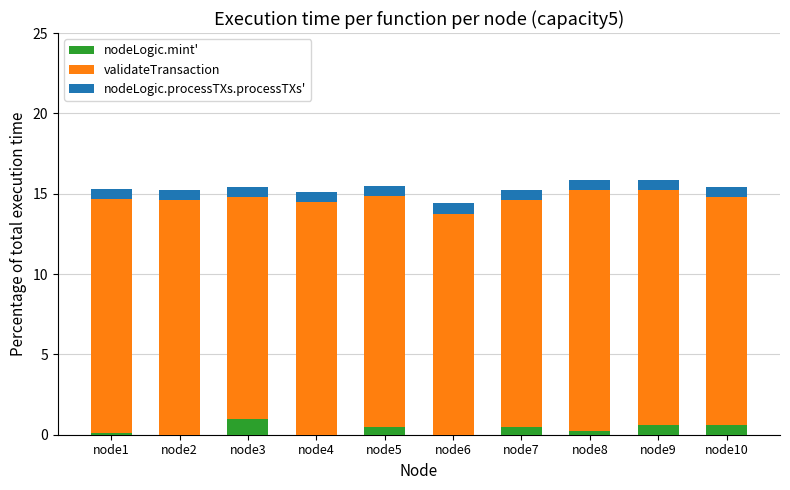

What is the maximum value for nodeLogic.mint'?

1.0